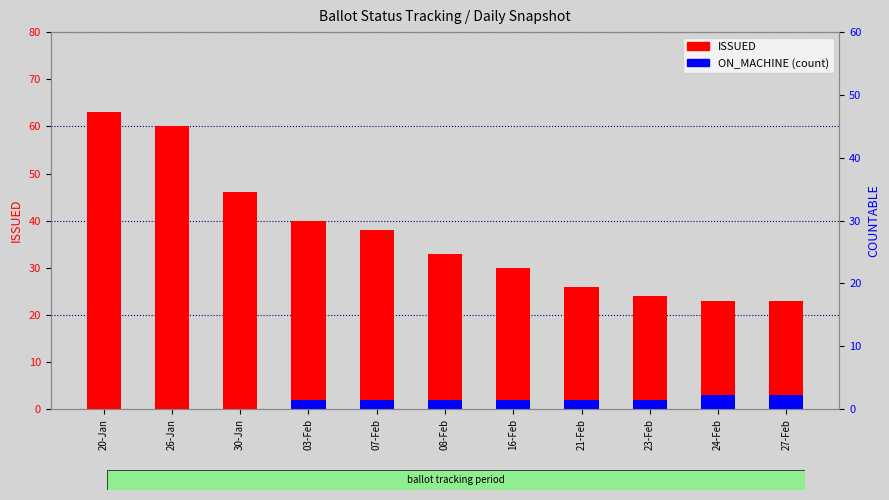

Which label corresponds to the smallest value in the chart?

20-Jan